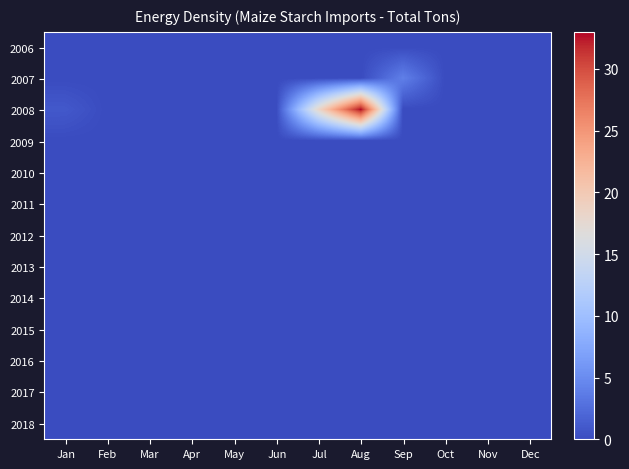

Which series changed the most between Jul and Aug?

2008